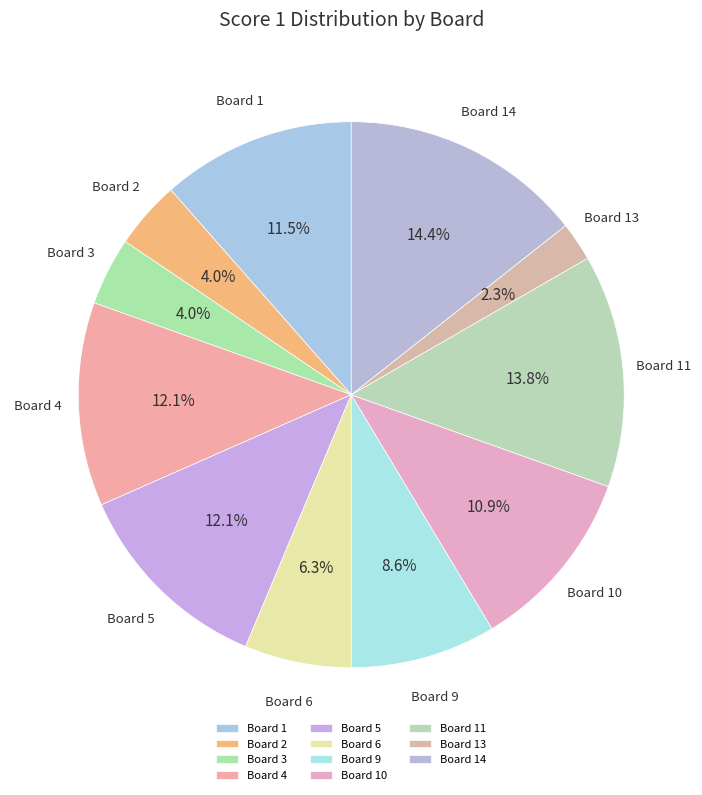

How many segments does this pie chart have?

11